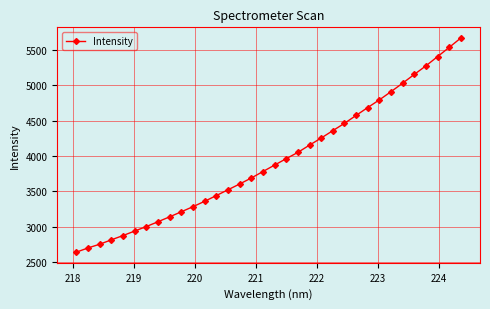

What is the greatest value displayed?

5668.4